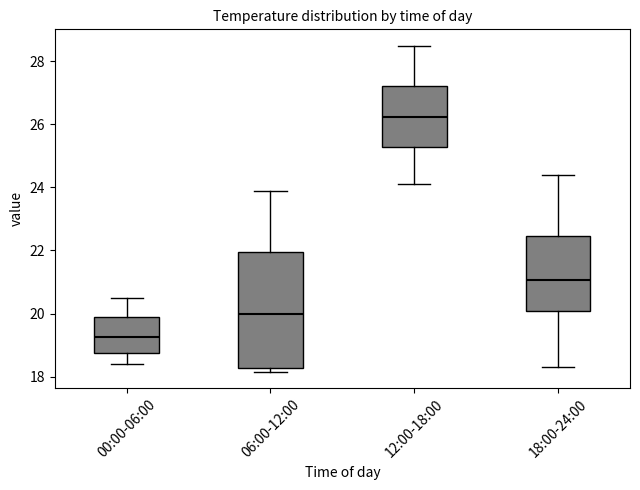

Comparing the boxes themselves (not the whiskers), which one is the tallest?

06:00-12:00